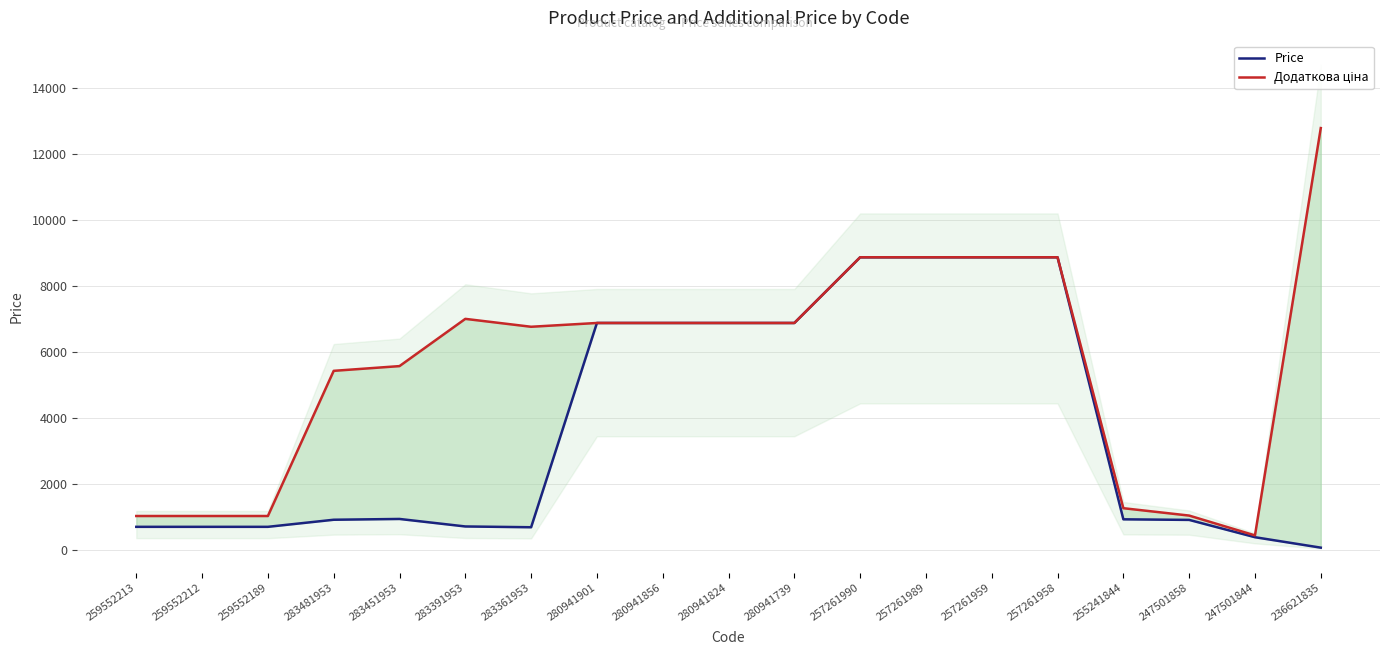

At how many categories does at least one series exceed 6271?

11